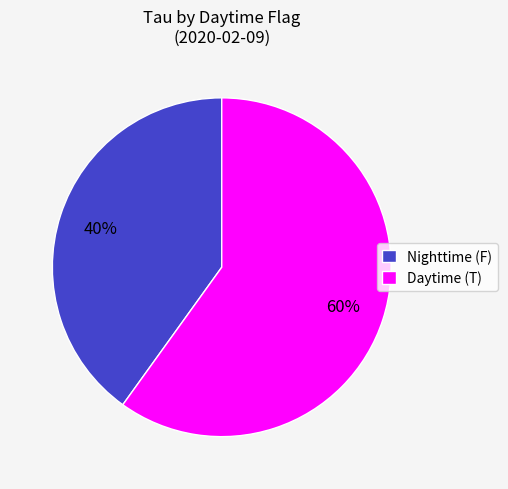

Do Nighttime (F) and Daytime (T) together represent more than half of the pie?

Yes